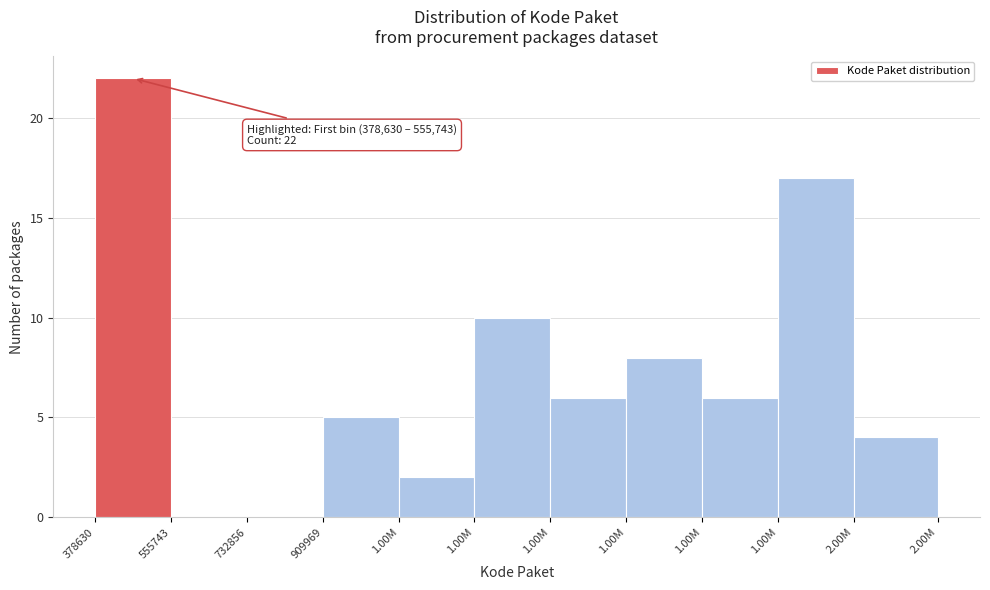

How many data points does each series have?

11